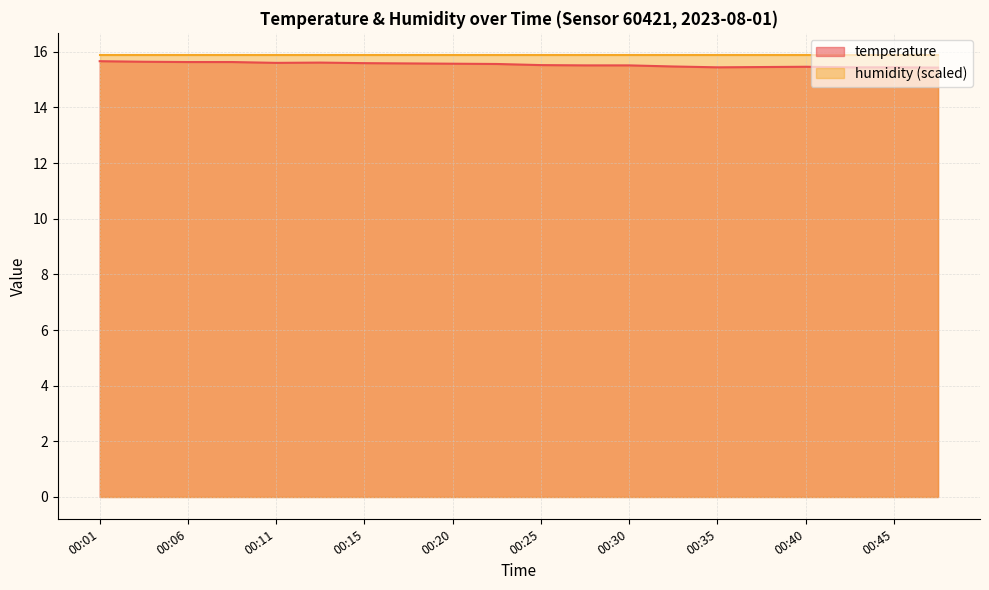

Read the value at 00:20.

15.6